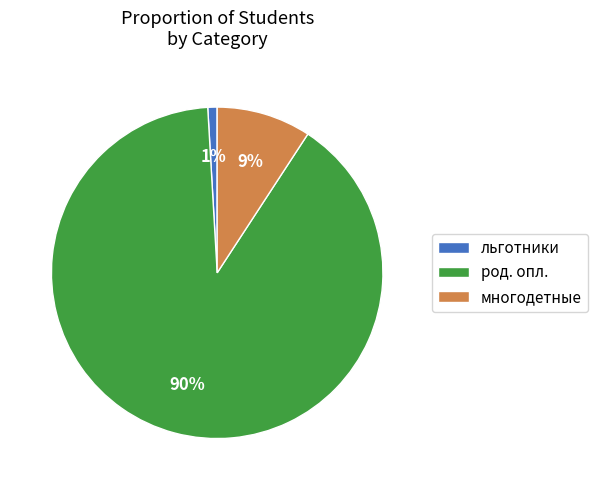

Does any single category account for the majority?

Yes